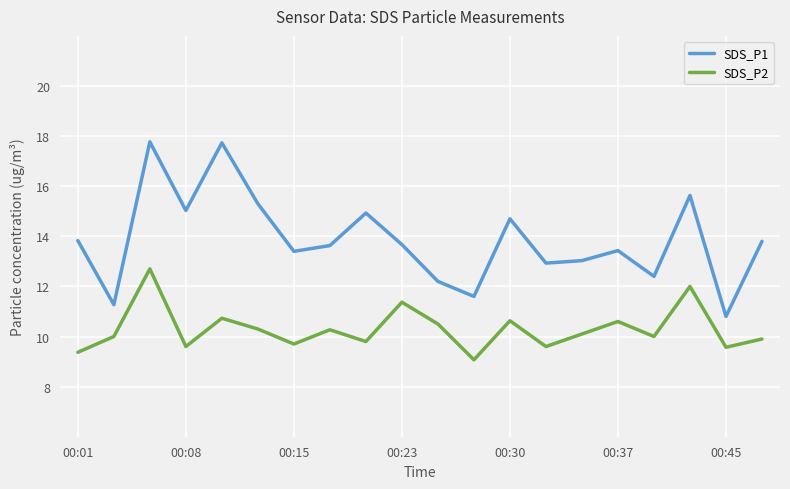

Which series has the widest spread of values?

SDS_P1